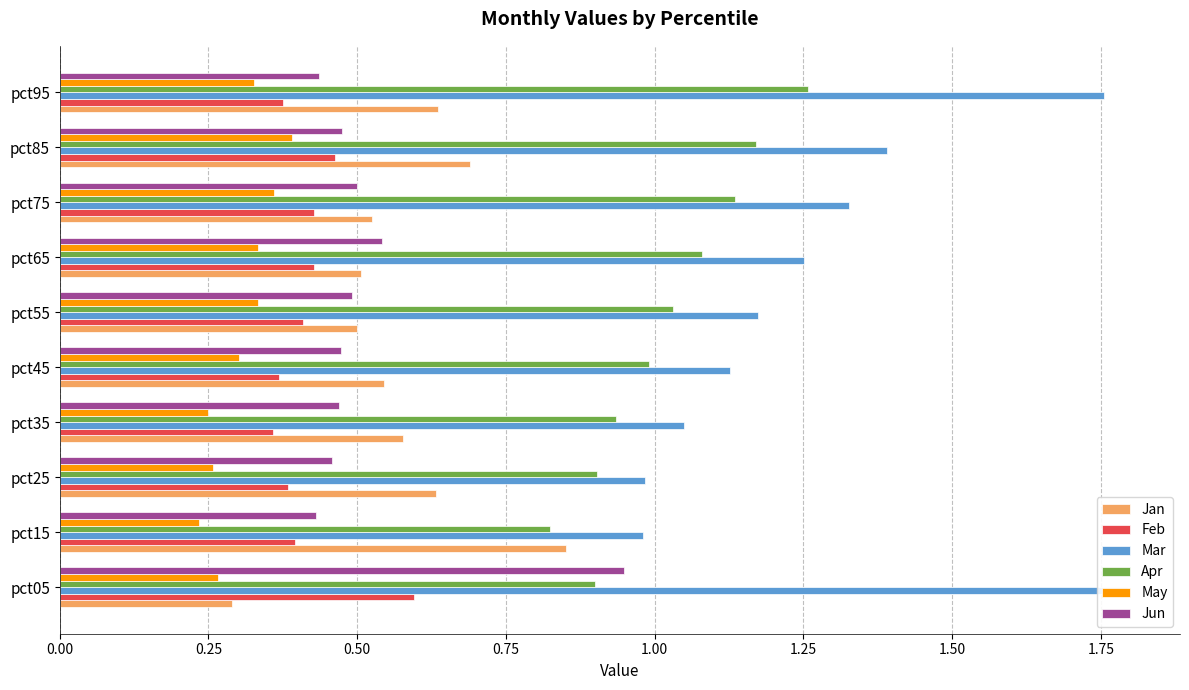

The May series shows 0.3 at pct05. True or false?

True